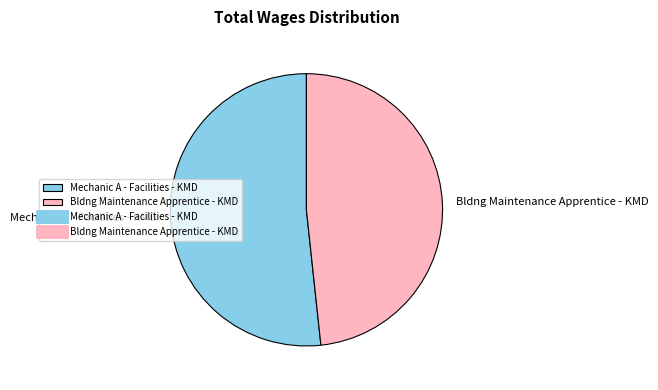

Count the number of slices in the pie.

2